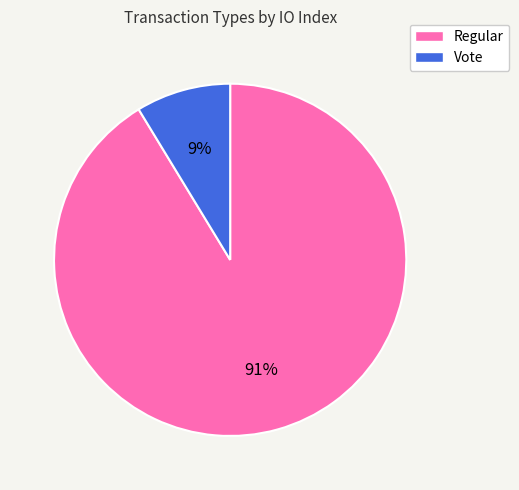

What is the largest slice in the pie chart?

Regular